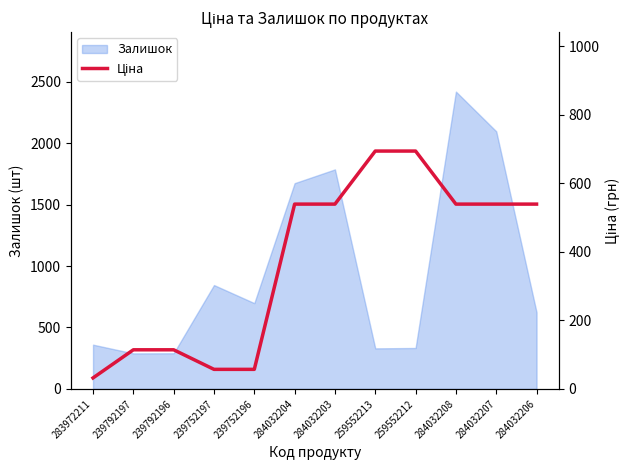

What is the change in value from 239752197 to 284032203?

+481.9